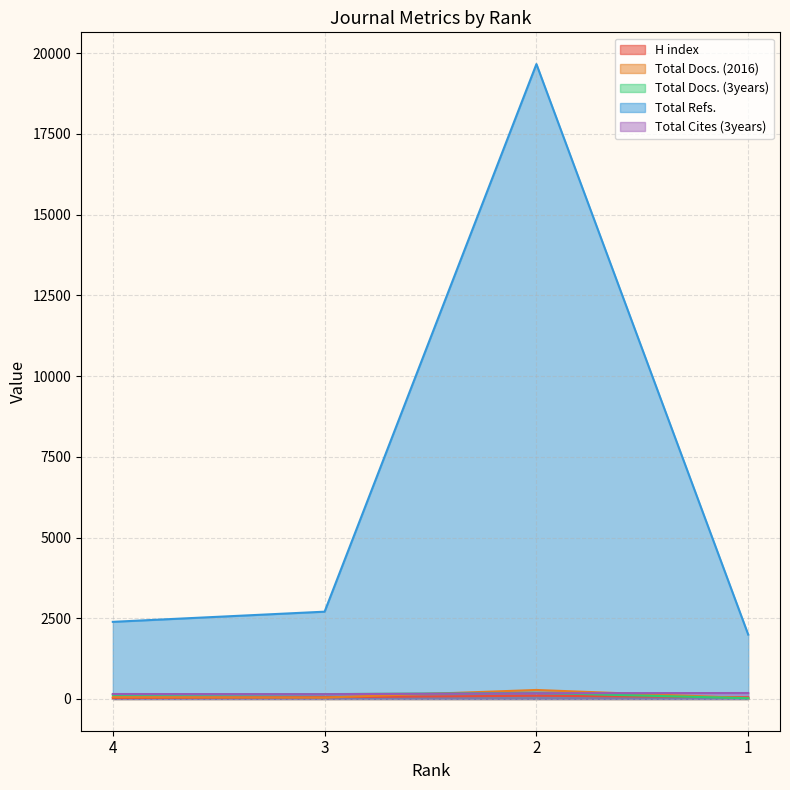

What is the value of the Total Docs. (3years) point at the 1st from the left?

129